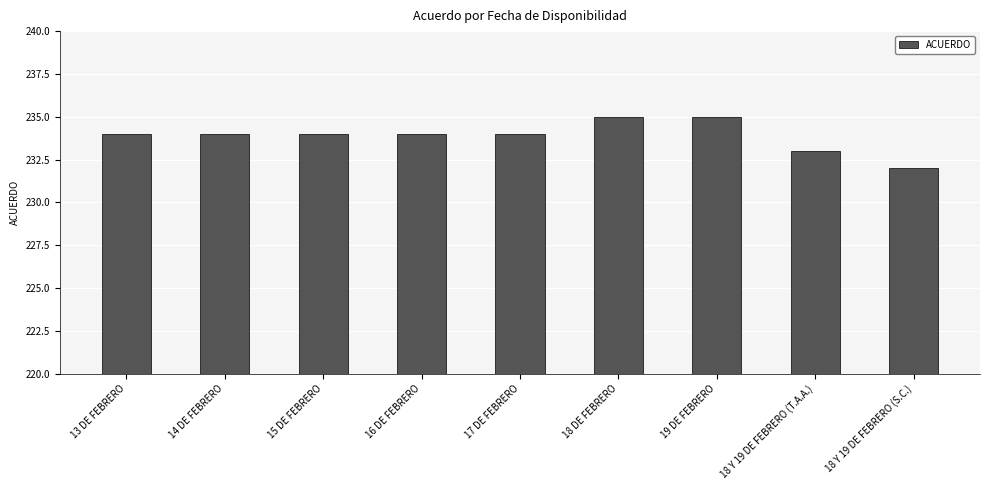

What is the average value?

234